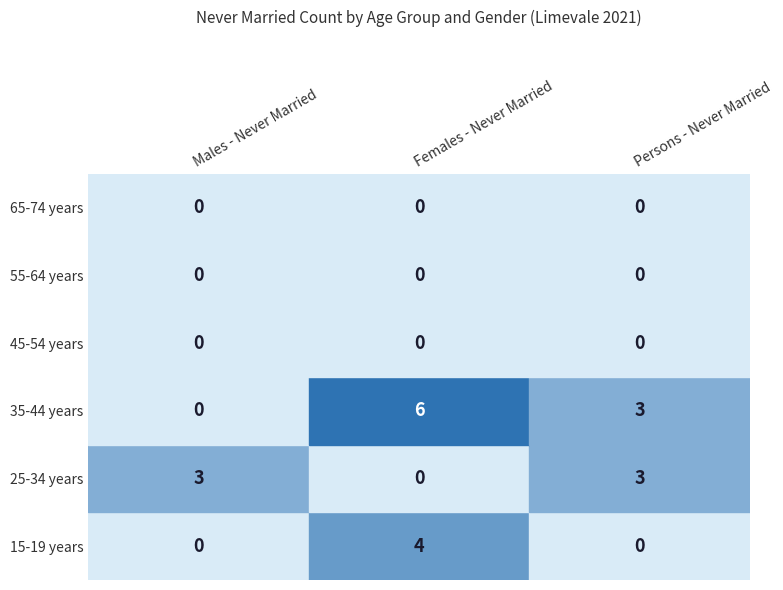

At how many categories does at least one series exceed 1?

3